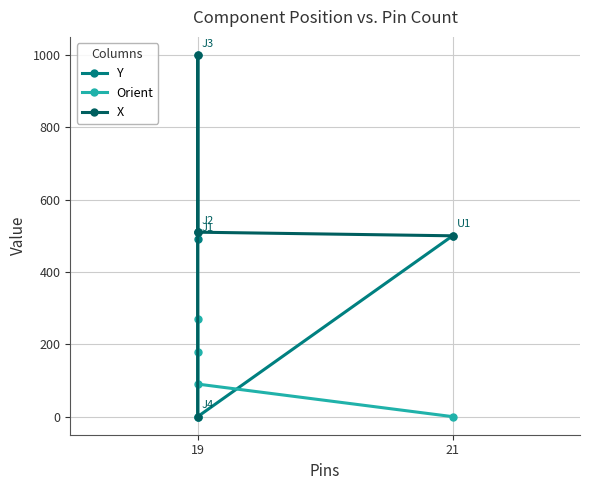

What is the greatest value displayed?

1000